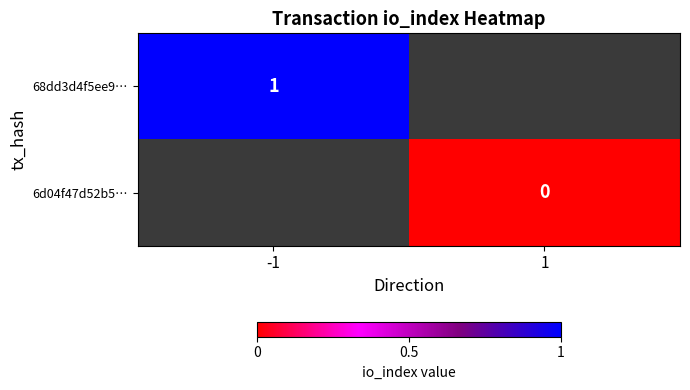

True or false: 68dd3d4f5ee9… has a value of 1 at -1.

True